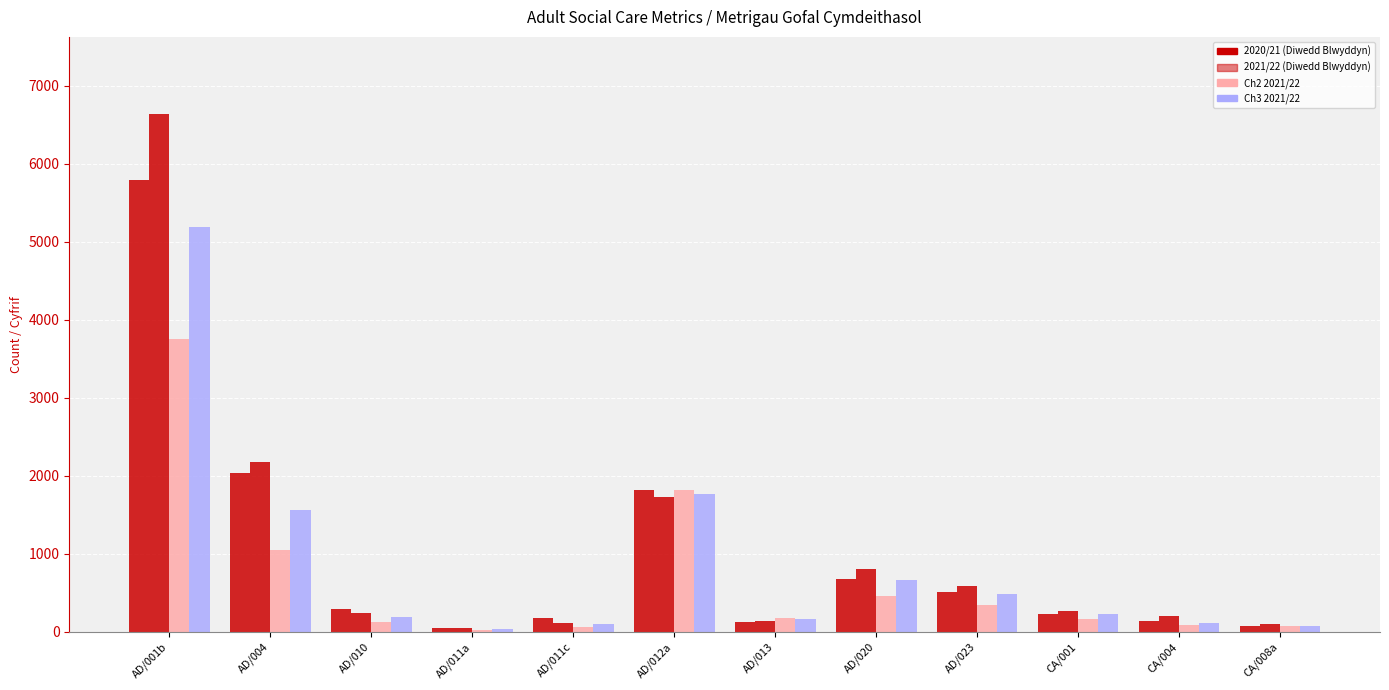

How many series are shown in this chart?

4